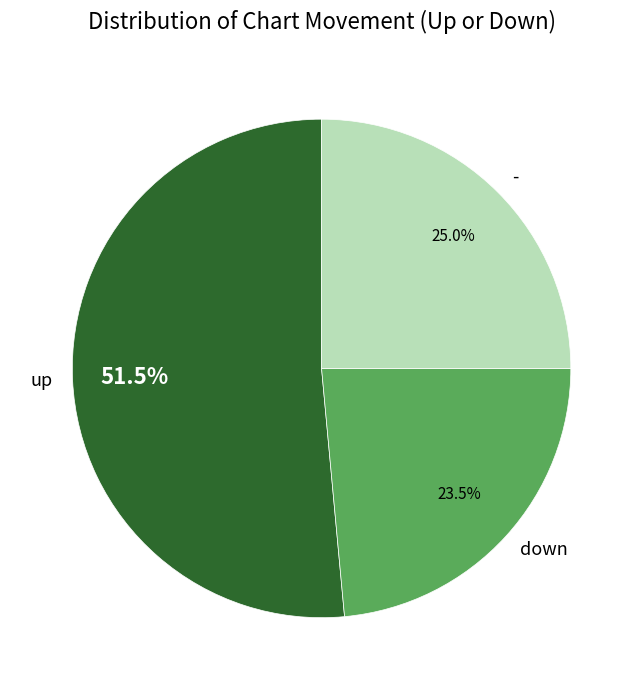

How many slices are in this pie chart?

3